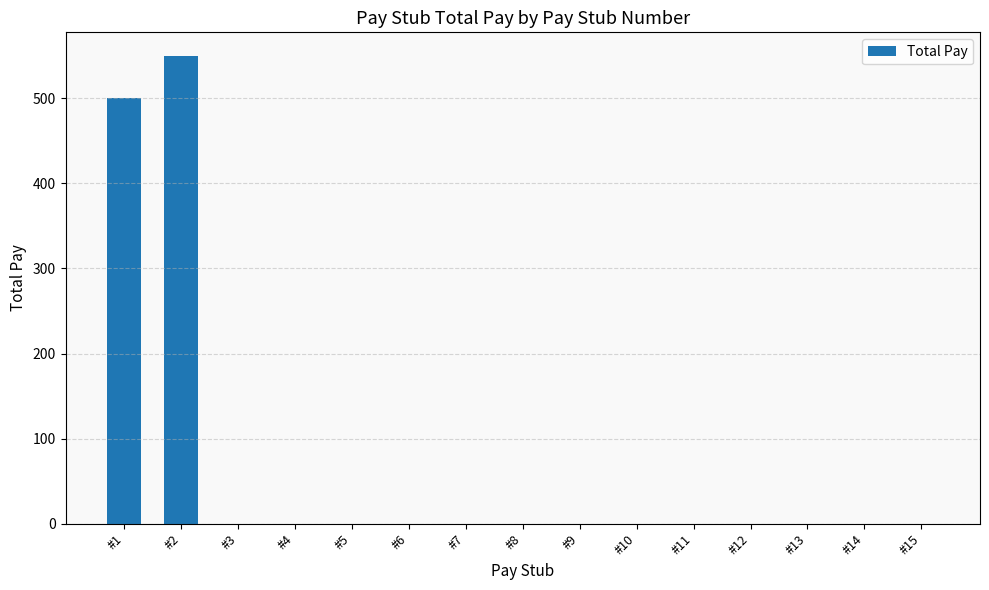

Count the number of data series in this chart.

1